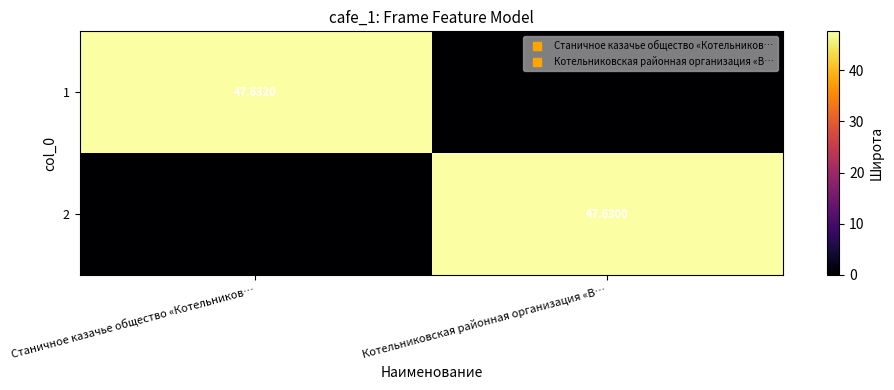

How many values in the 2 series exceed 47?

1